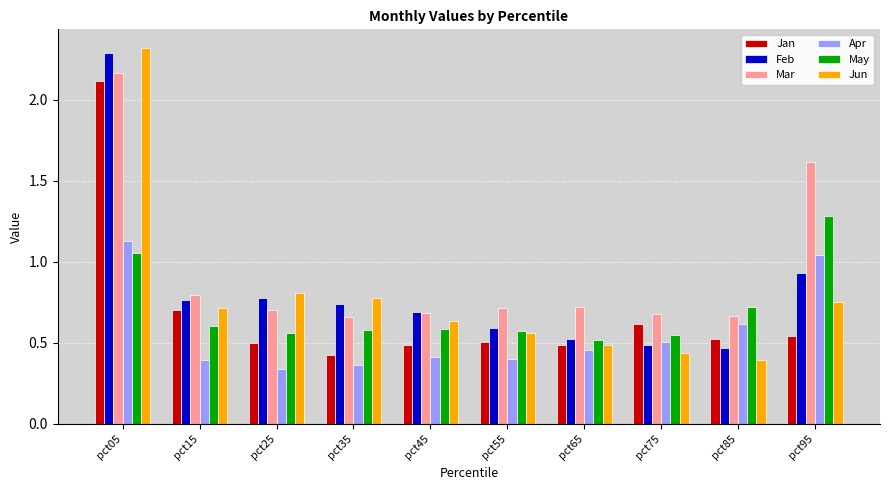

What is the sum of the May values at pct95 and pct55?

1.9